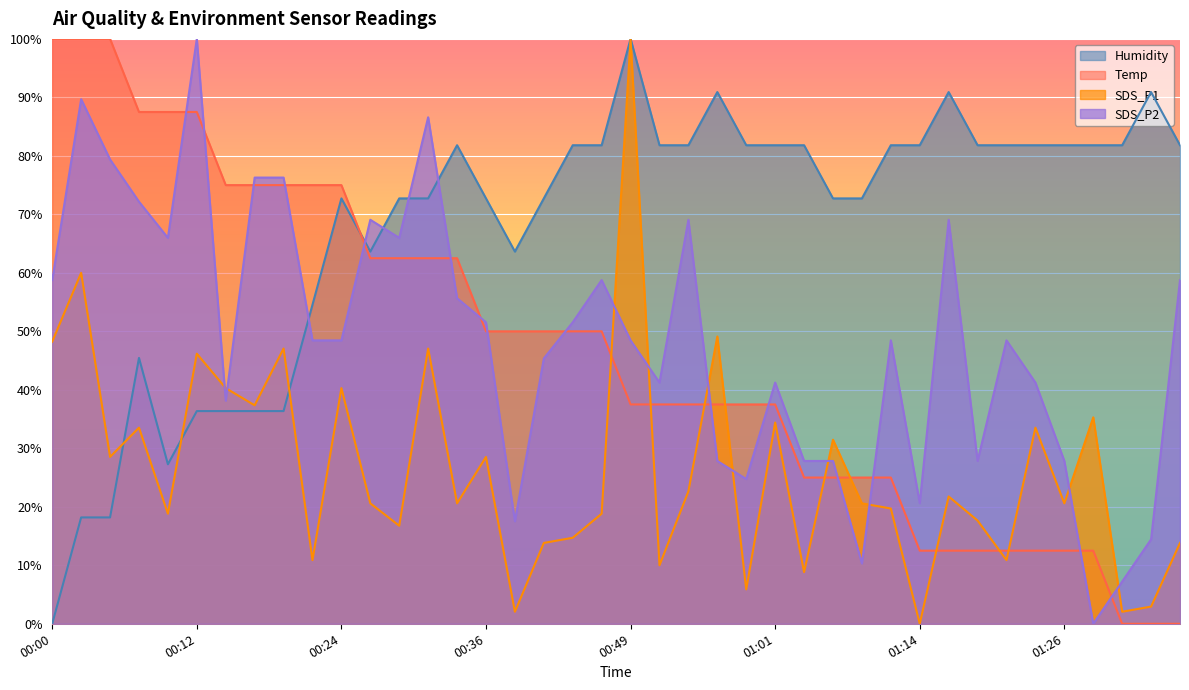

How many interior local valleys does the SDS_P1 series have?

14